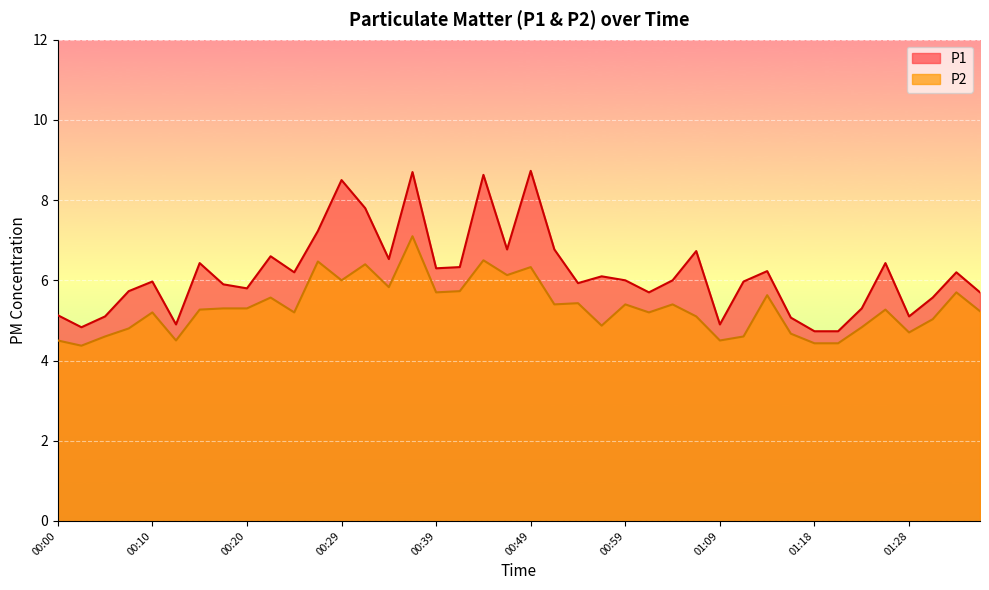

In P1, how many points are higher than both neighbors (excluding endpoints)?

12